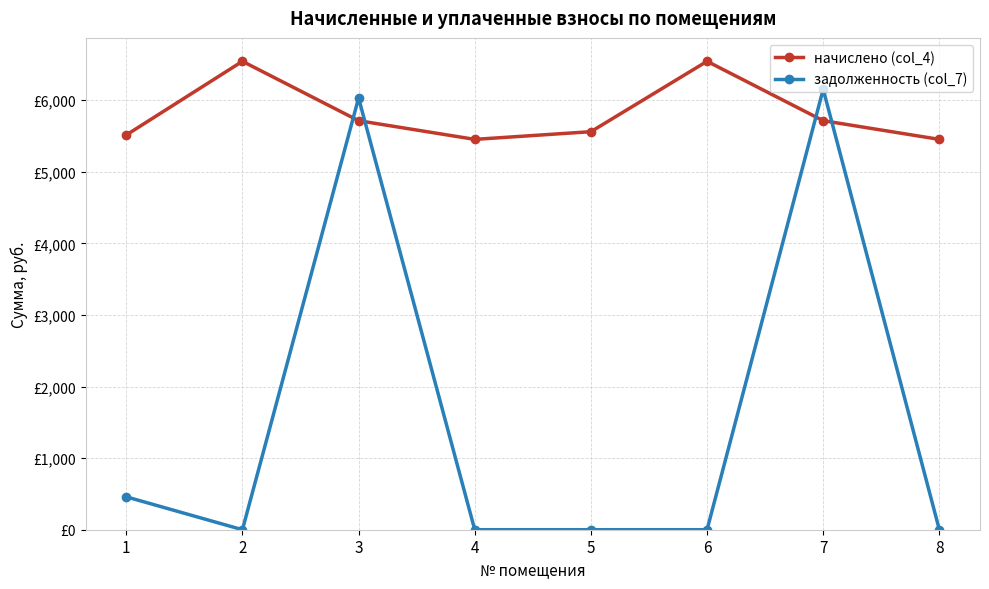

True or false: начислено (col_4) has a value of 5514.2 at 1.

True